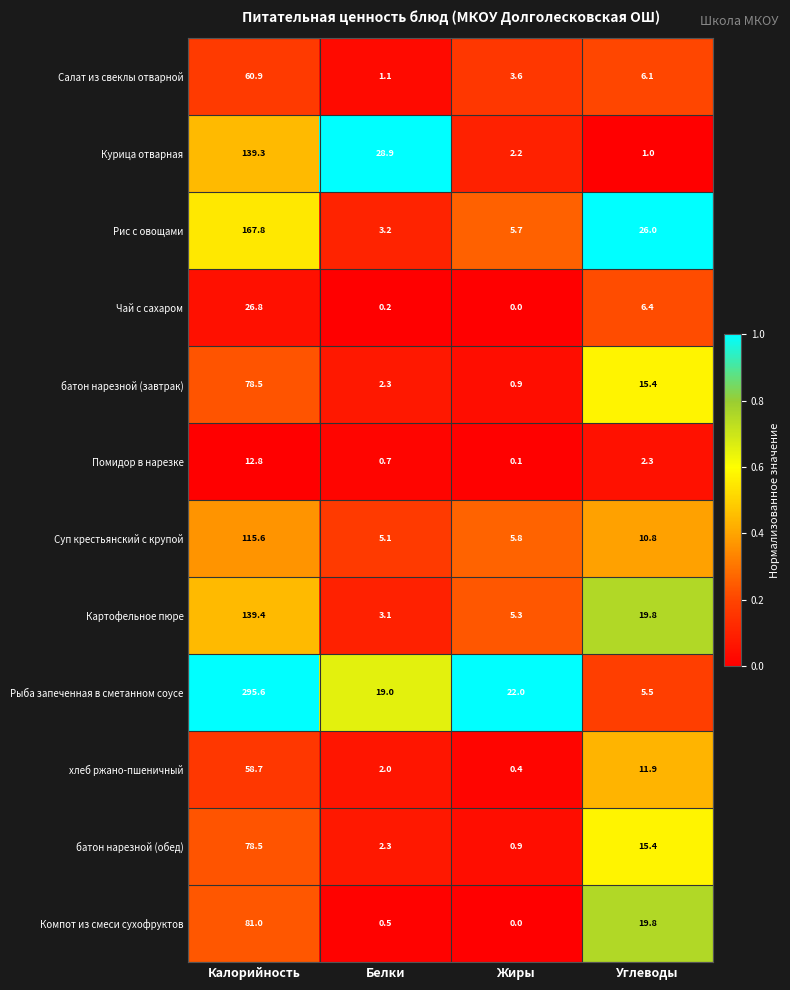

Between Калорийность and Углеводы, which series saw the biggest shift?

Рыба запеченная в сметанном соусе